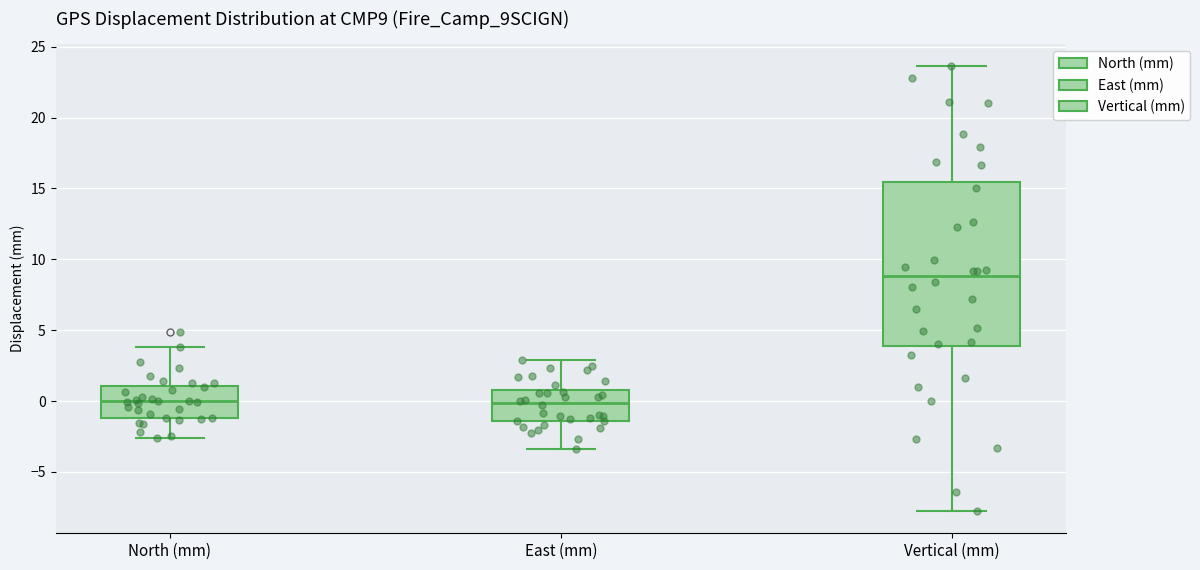

Reading left to right, read every box against the y-axis: the position of its median line, the range the box covers, and the ends of its whiskers. The values are not printed on the chart, so give them approximately, as read against the axis.

North (mm): median 0.0, box -1.0 to 1.0, whiskers -2.5 to 4.0
East (mm): median 0.0, box -1.5 to 1.0, whiskers -3.5 to 3.0
Vertical (mm): median 9.0, box 4.0 to 15.5, whiskers -8.0 to 23.5